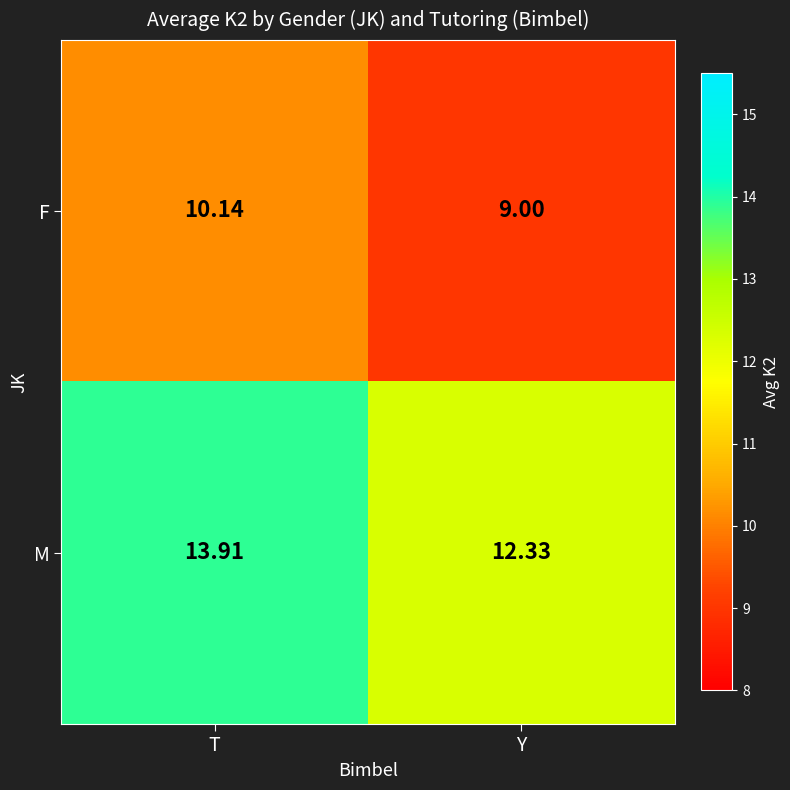

Is the value of F at Y greater than the value of M at T?

No